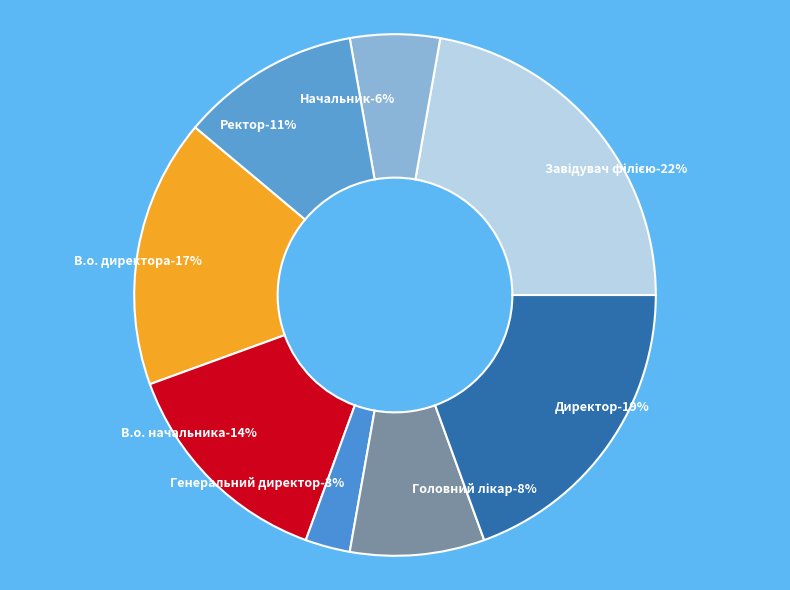

What percentage is the Головний лікар slice, to the nearest percent?

8%